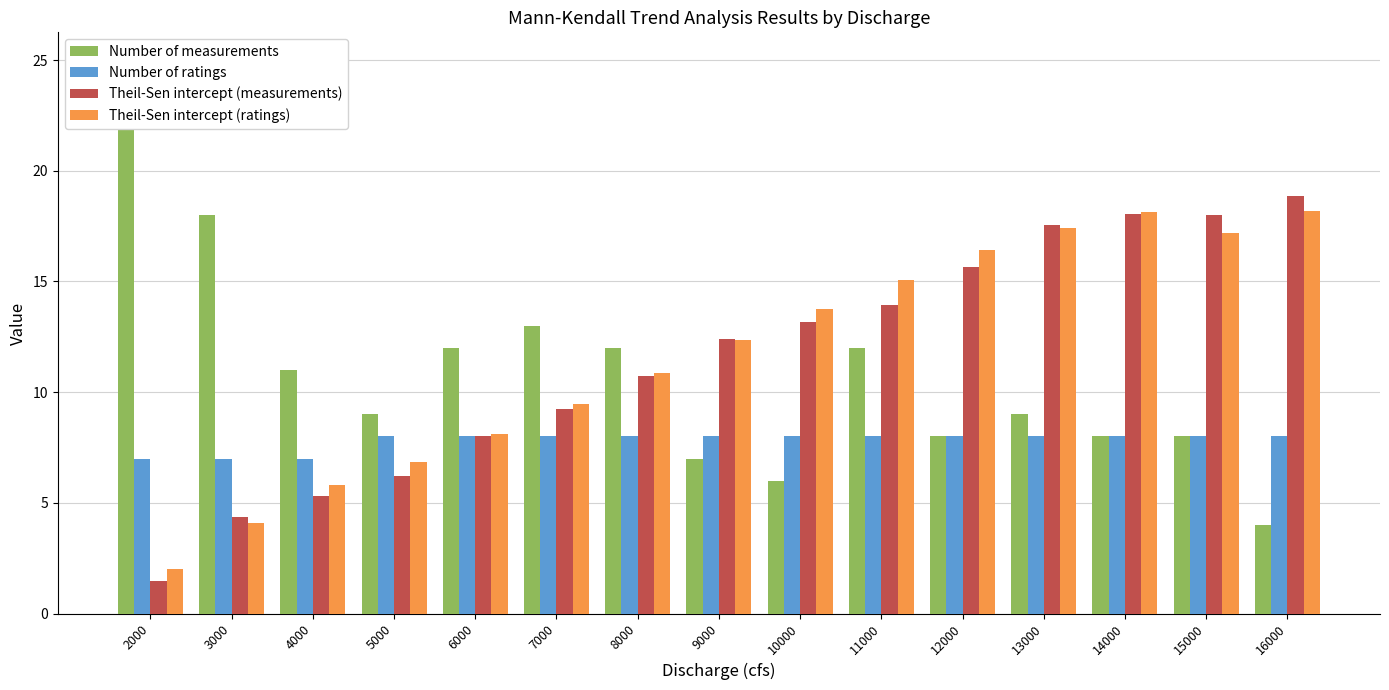

Rank the categories by Theil-Sen intercept (measurements) value from lowest to highest.

2000, 3000, 4000, 5000, 6000, 7000, 8000, 9000, 10000, 11000, 12000, 13000, 15000, 14000, 16000